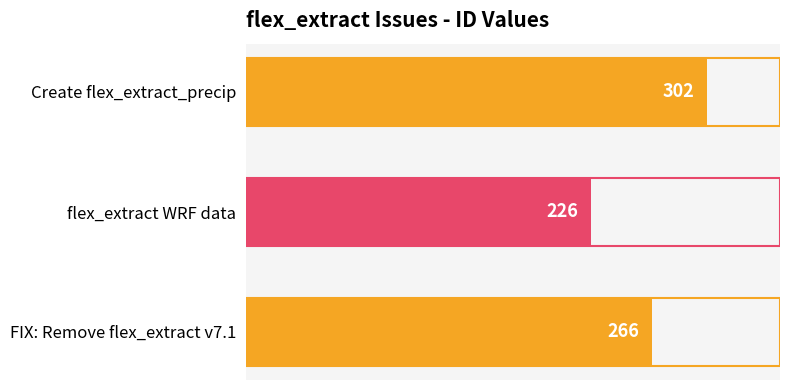

The value at flex_extract WRF data is 320. True or false?

False